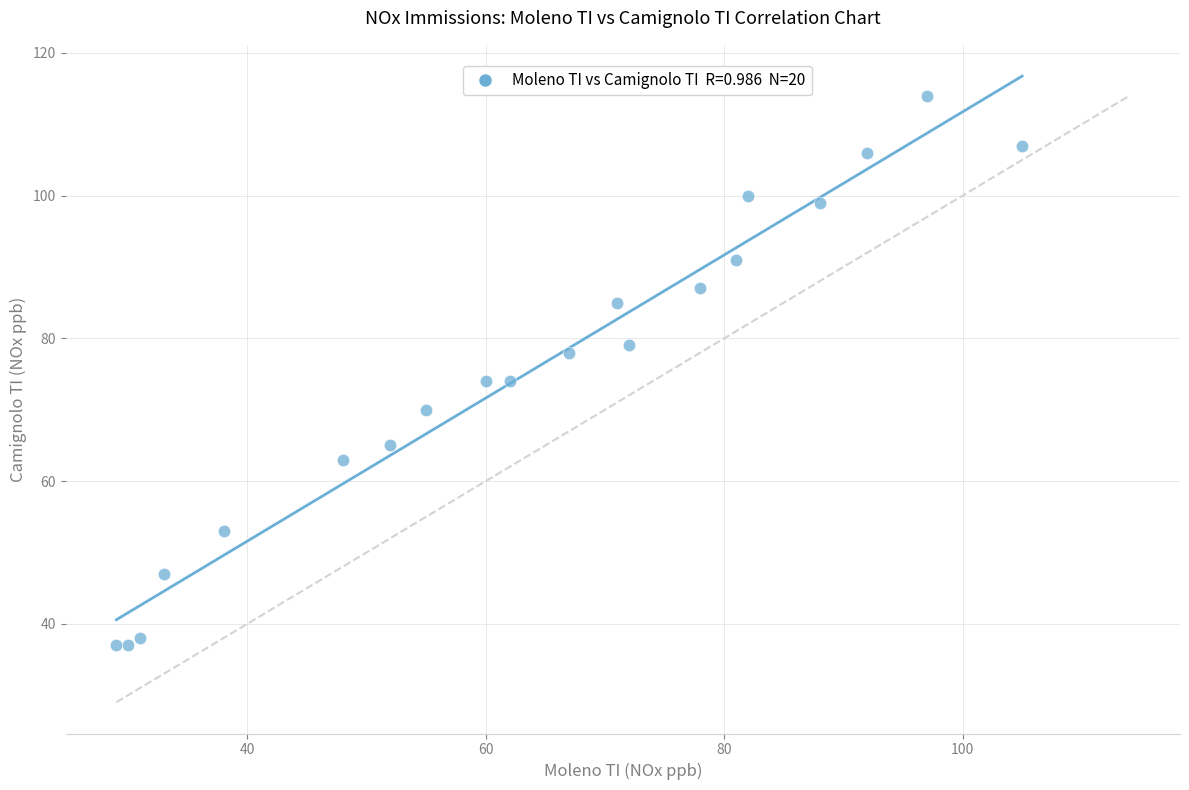

What is the range of X values (max minus min)?

76